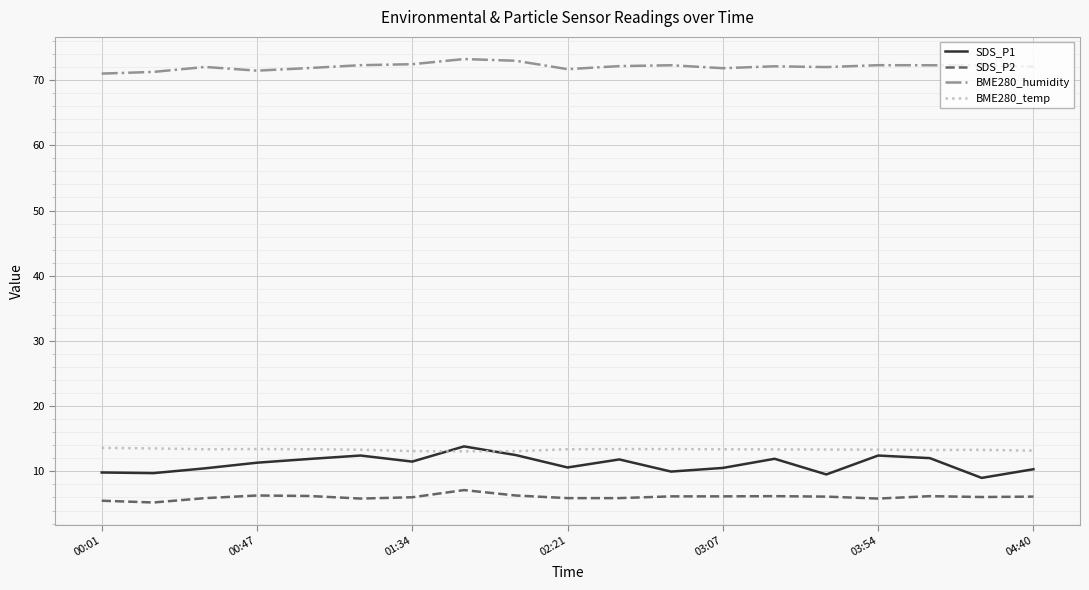

True or false: SDS_P2 and SDS_P1 intersect in this chart.

False